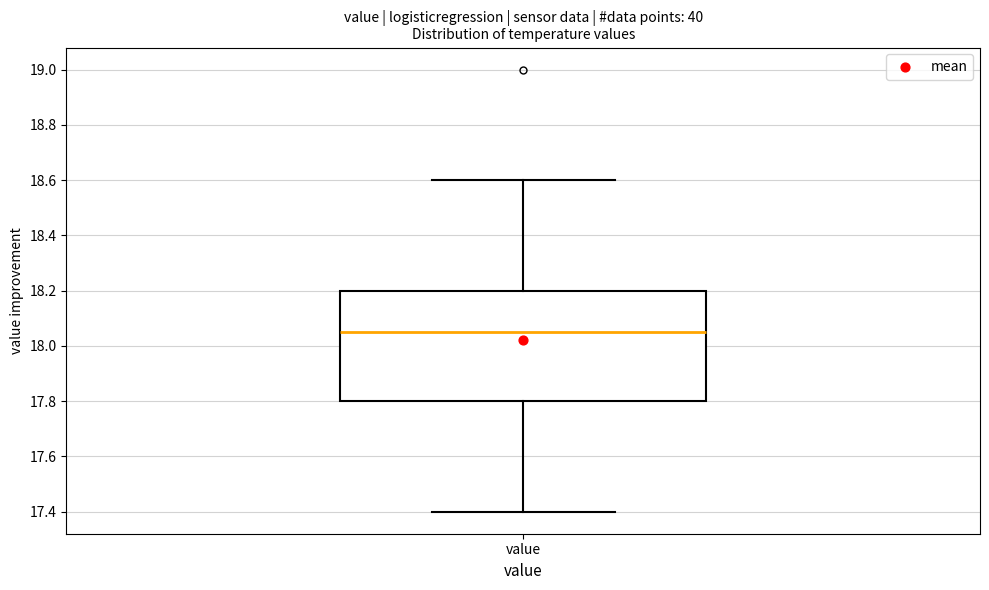

Read this box plot against the y-axis: the position of the median line, the range covered by the box, and the ends of both whiskers. The values are not printed on the chart, so give them approximately, as read against the axis.

median 18.06, box 17.80 to 18.20, whiskers 17.40 to 18.60